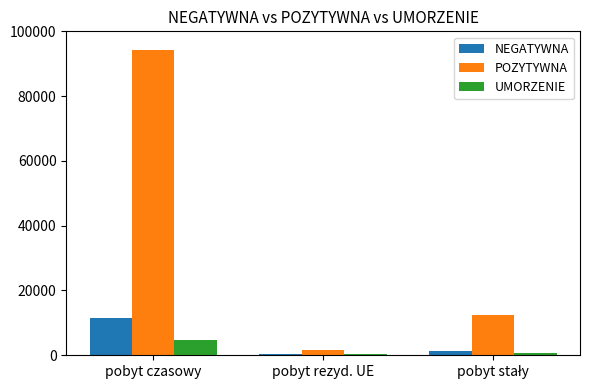

Where does the POZYTYWNA series first go above 12309?

pobyt czasowy